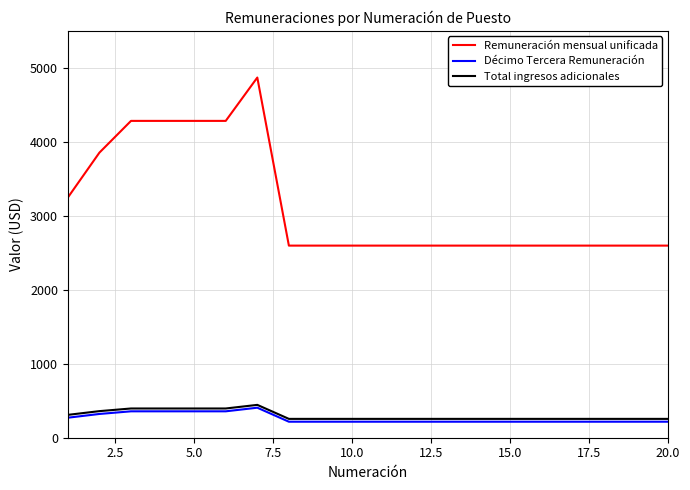

What is the highest value of the Décimo Tercera Remuneración series?

405.8